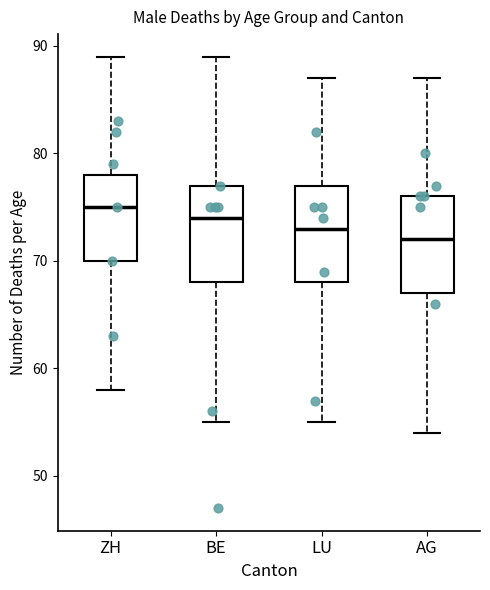

Reading left to right, read every box against the y-axis: the position of its median line, the range the box covers, and the ends of its whiskers. The values are not printed on the chart, so give them approximately, as read against the axis.

ZH: median 75, box 70 to 78, whiskers 58 to 89
BE: median 74, box 68 to 77, whiskers 55 to 89
LU: median 73, box 68 to 77, whiskers 55 to 87
AG: median 72, box 67 to 76, whiskers 54 to 87